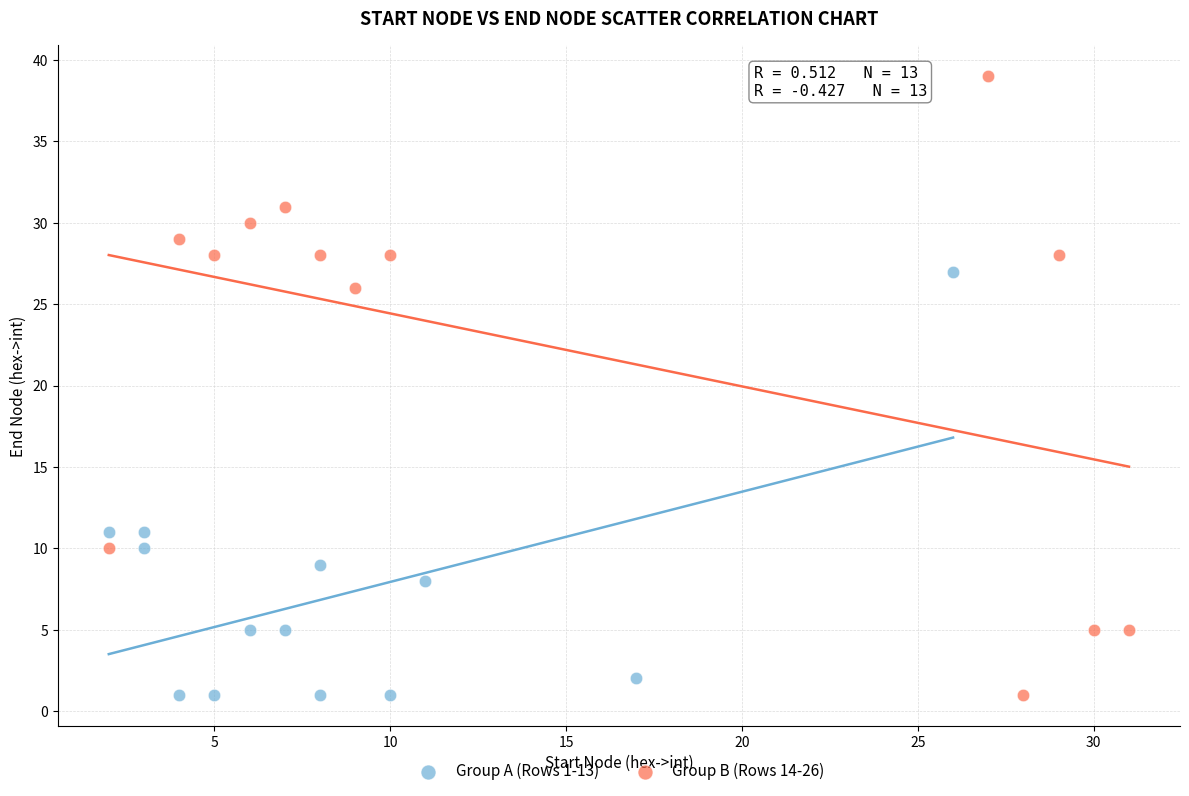

Which series contains the highest Y value?

Group B (Rows 14-26)